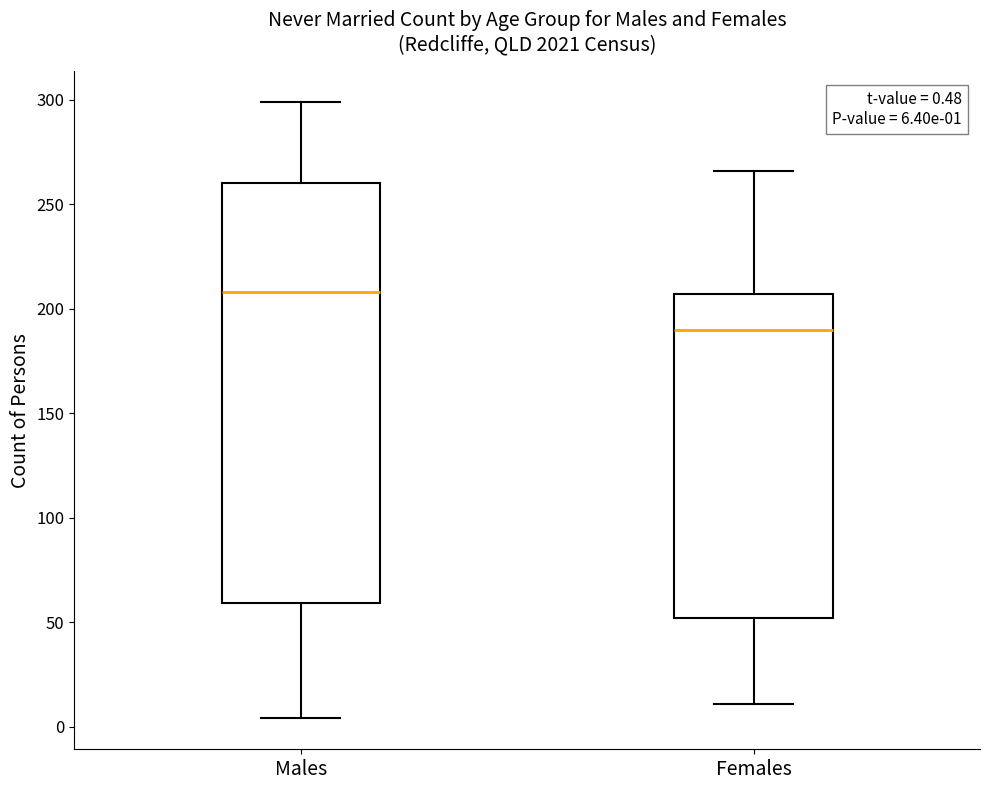

Which box is the tallest, from its lower edge to its upper edge?

Males